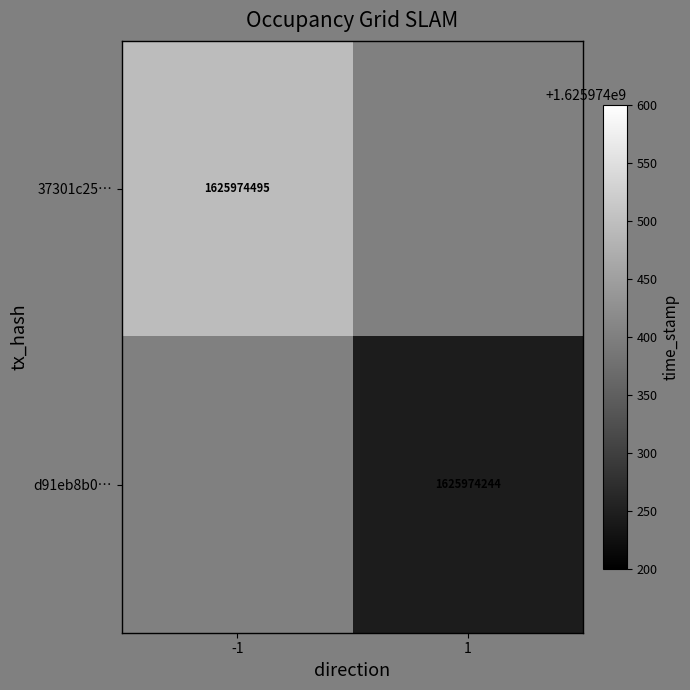

List the series in order of their overall mean, highest first.

37301c252a509047c73b5f96f6abae974e8f859, d91eb8b09e61d8d63a072bb999841cf312157e3